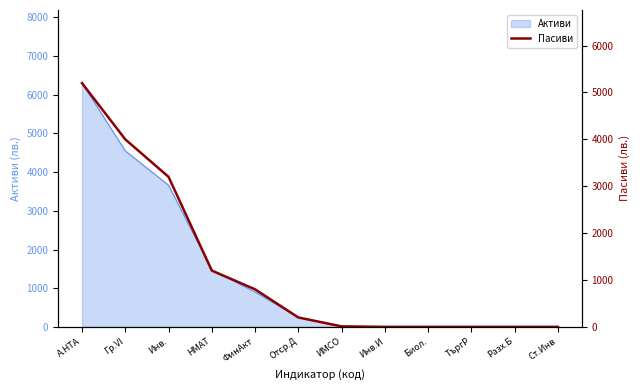

At which label does Активи reach its peak?

А.НТА